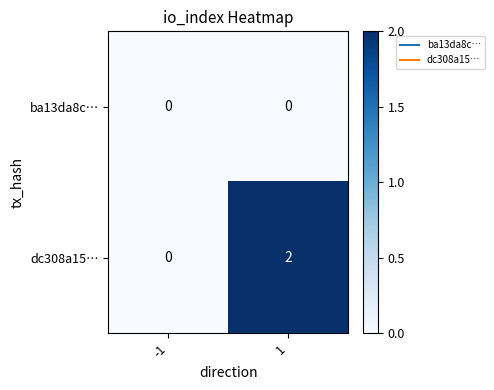

Which series has the widest spread of values?

dc308a15…